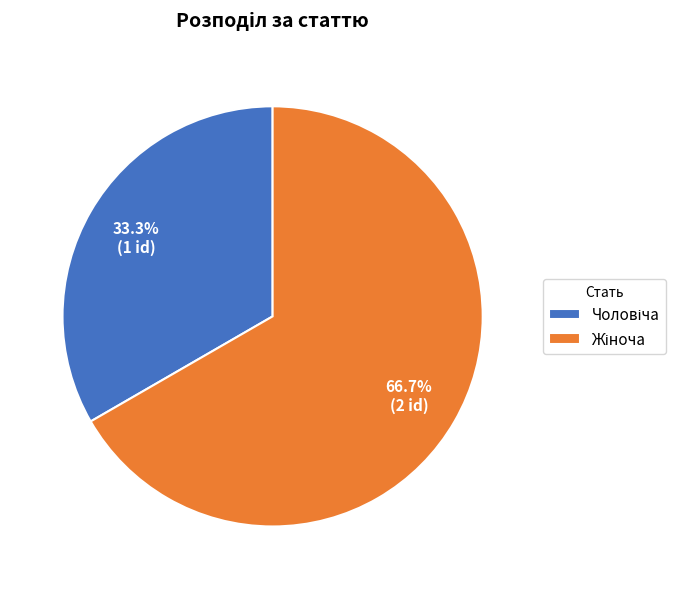

Does any single category account for the majority?

Yes